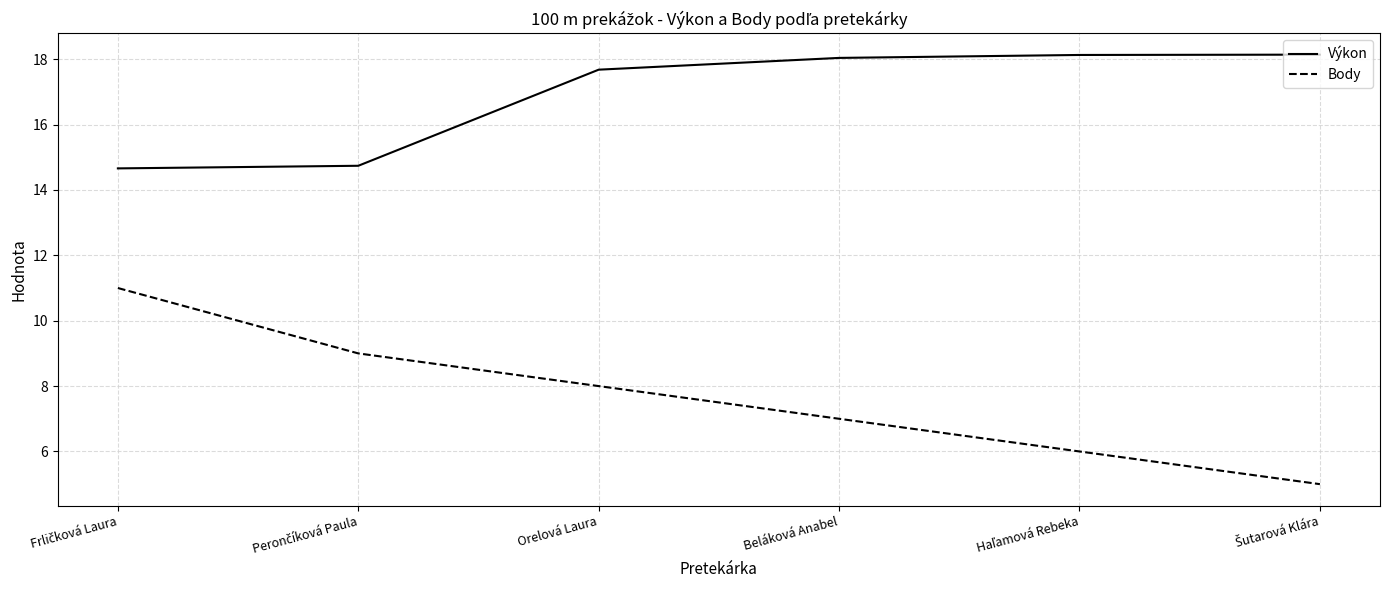

True or false: Výkon has more than 1 points higher than both neighbors.

False